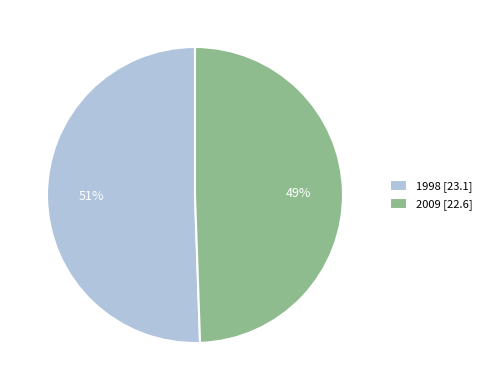

Is there any slice that represents more than half of the pie?

Yes